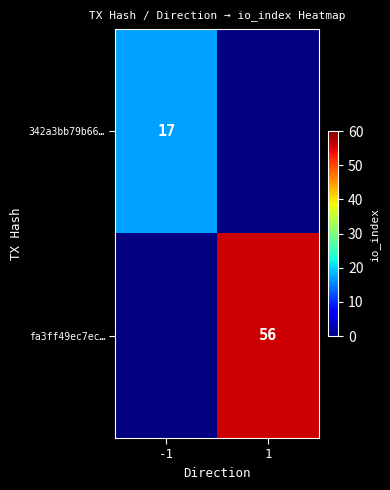

Is it true that 342a3bb79b66… equals 8 at -1?

False